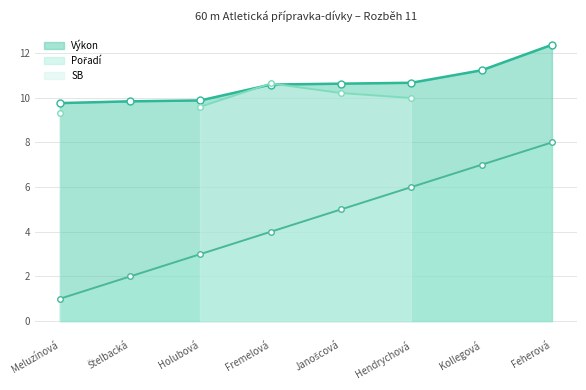

At which label is Výkon closest to 11?

Kollegová